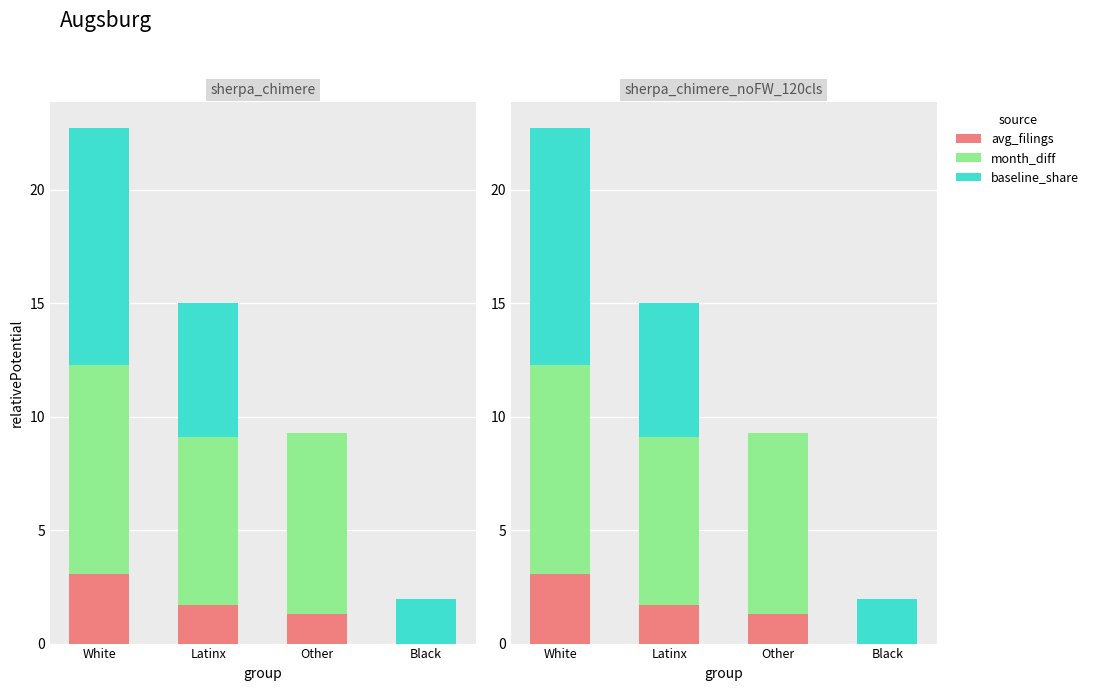

At which label does baseline_share first exceed 5?

White